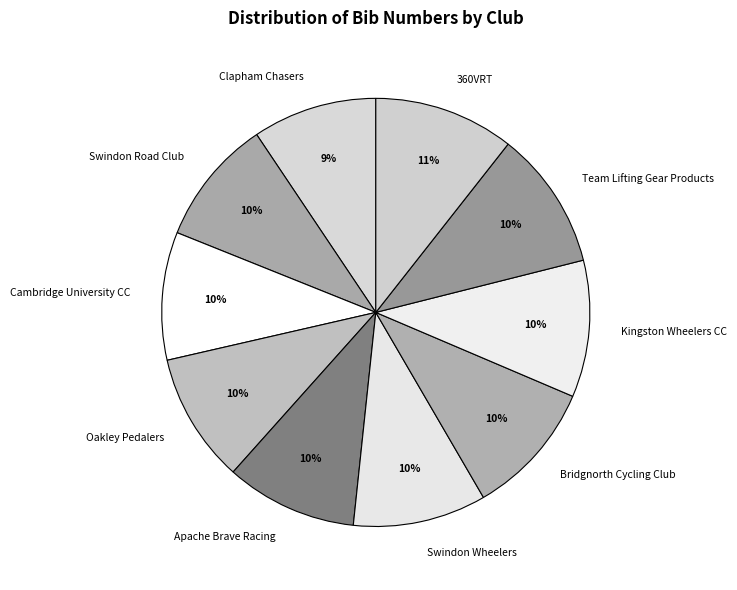

To the nearest percent, what portion does Cambridge University CC represent?

10%